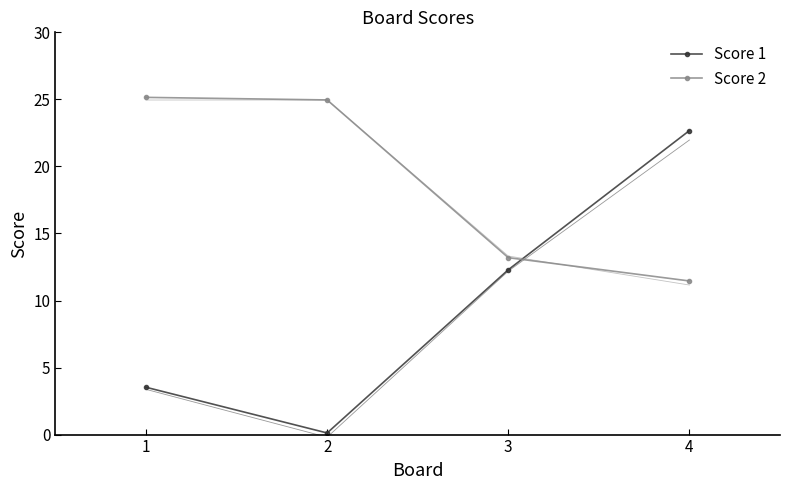

How many data points in Score 2 are less than 24?

2